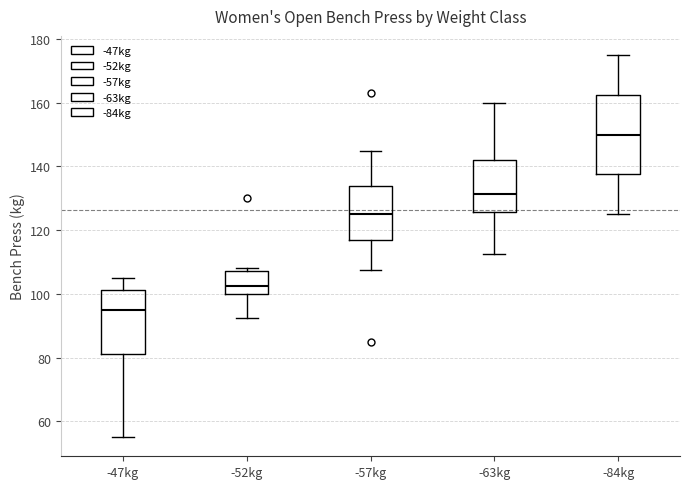

Which box's median line is the lowest?

-47kg